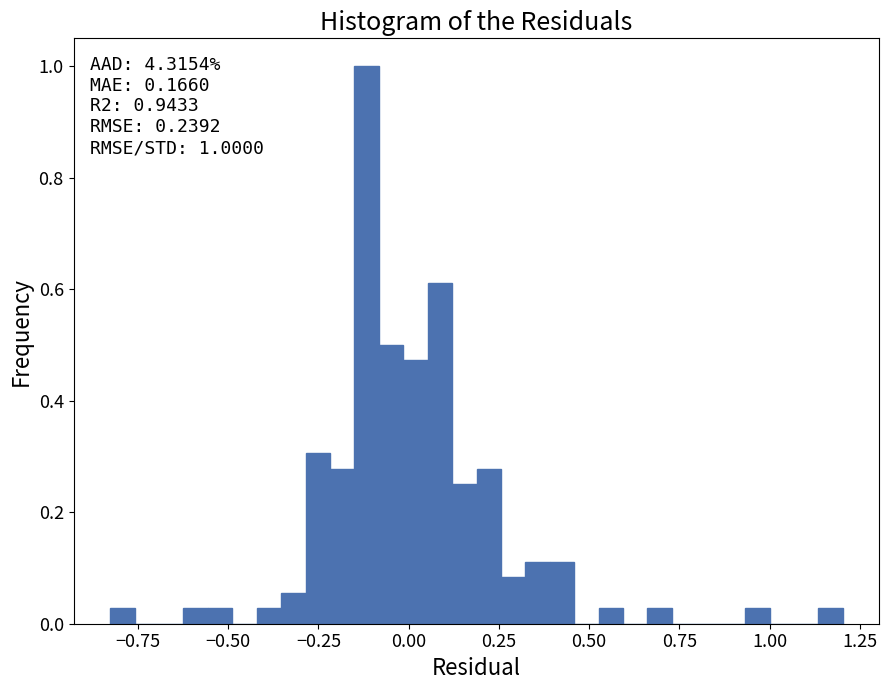

Read against the x-axis, roughly where is the centre of the tallest bar?

-0.10